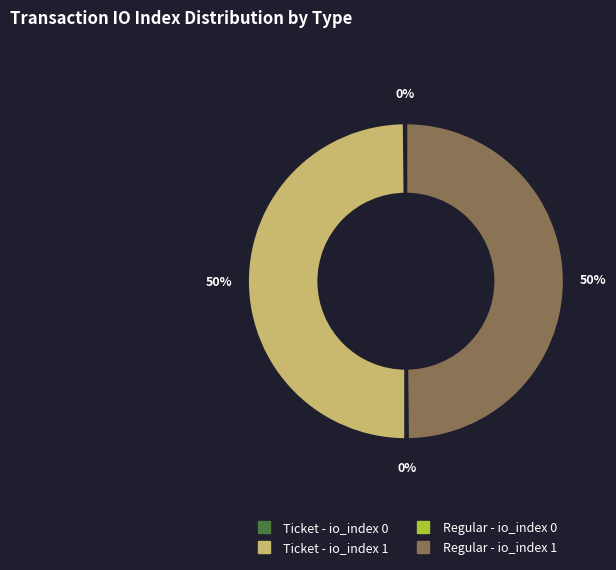

To the nearest percent, what is the average slice percentage?

25%